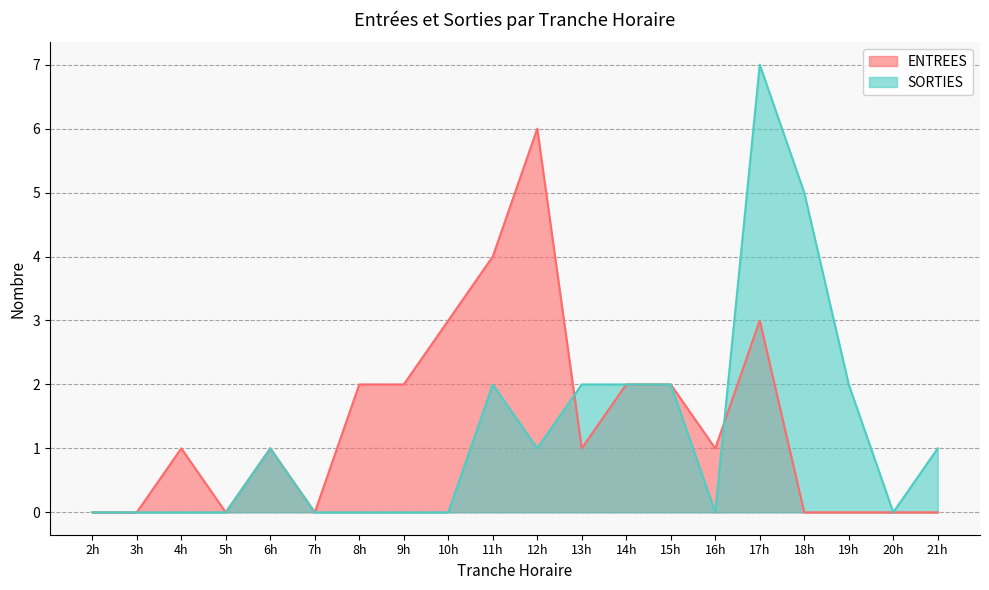

At how many categories does at least one series exceed 2?

5